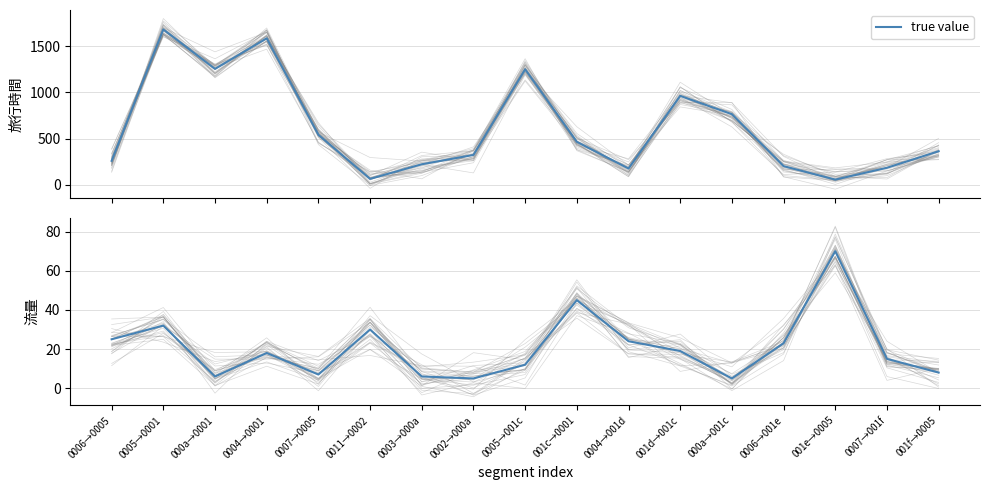

Reading left to right, what are all the values shown in this chart?

0006→0005=25	0005→0001=32	000a→0001=6	0004→0001=18	0007→0005=7	0011→0002=30	0003→000a=6	0002→000a=5	0005→001c=12	001c→0001=45	0004→001d=24	001d→001c=19	000a→001c=5	0006→001e=23	001e→0005=70	0007→001f=15	001f→0005=8